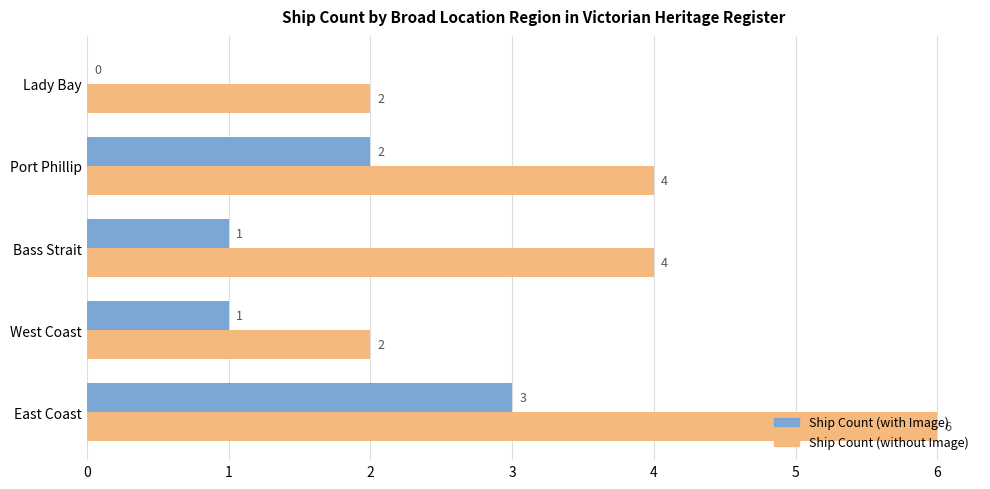

What is the highest value of the Ship Count (with Image) series?

3